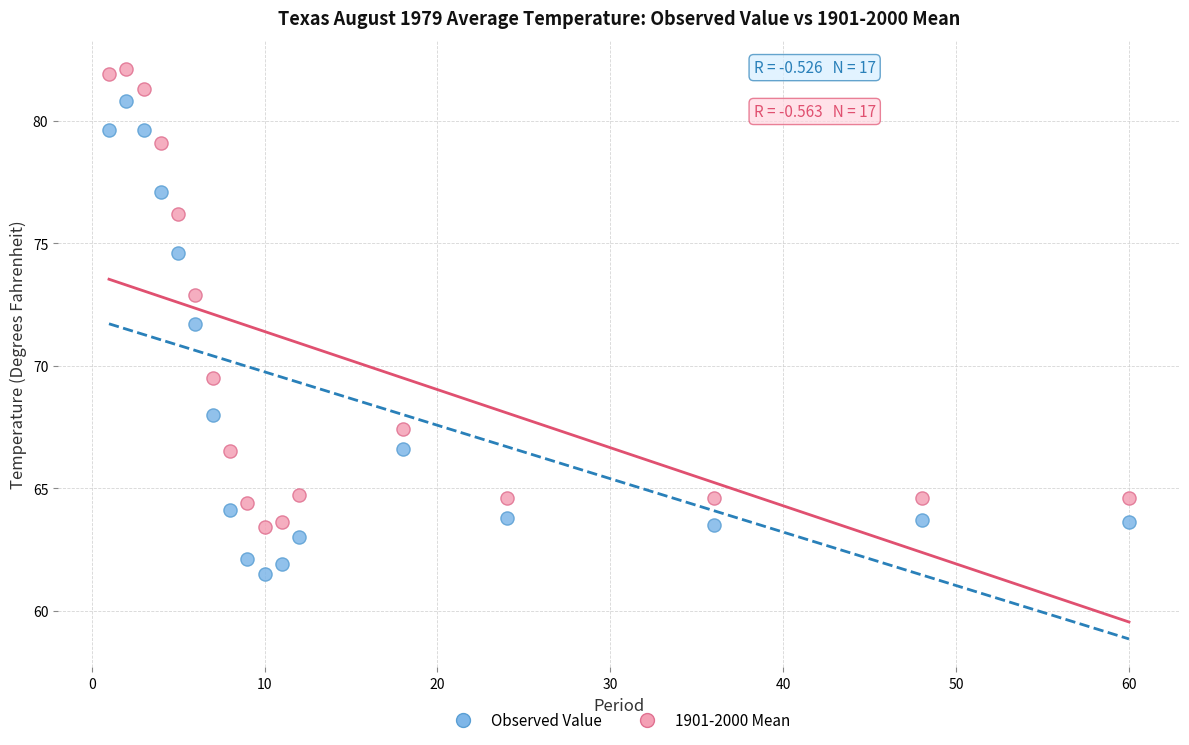

Which series contains the lowest Y value?

Observed Value